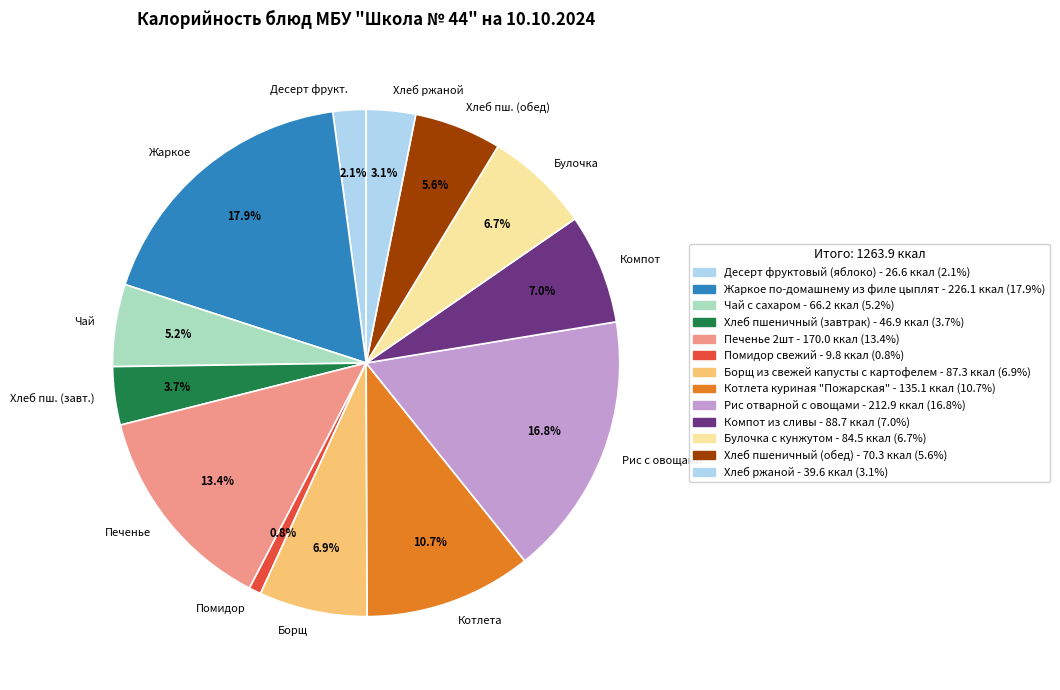

Which category has the biggest portion of the pie?

Жаркое